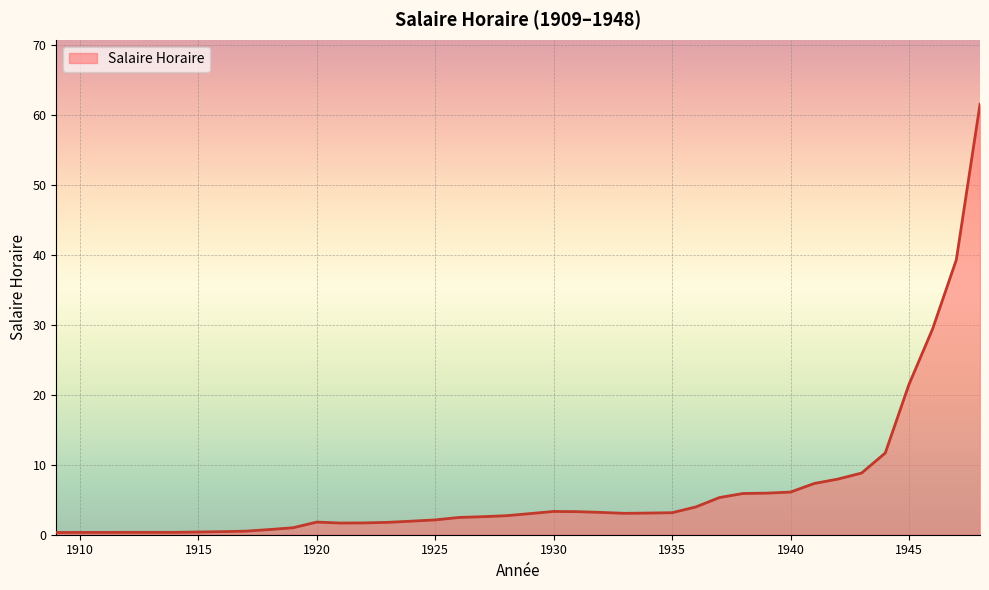

True or false: the data has more than 1 interior local peaks.

True